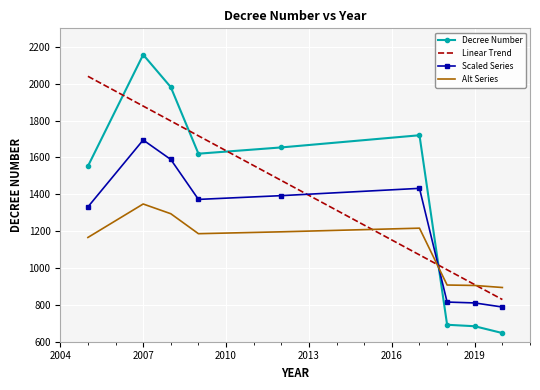

Rank the categories by value from highest to lowest.

2007, 2008, 2017, 2012, 2009, 2005, 2018, 2019, 2020